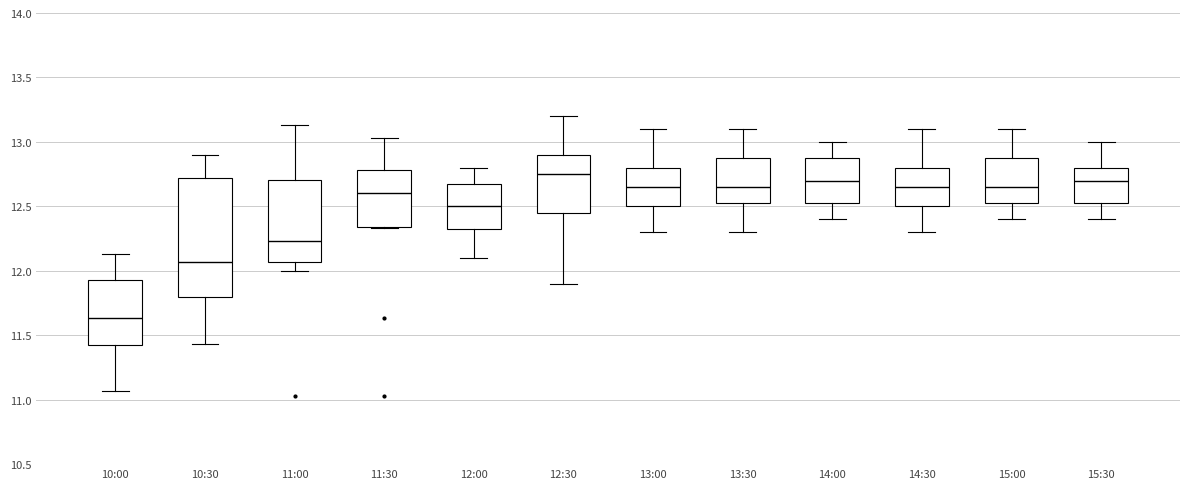

Which box is the tallest, from its lower edge to its upper edge?

10:30